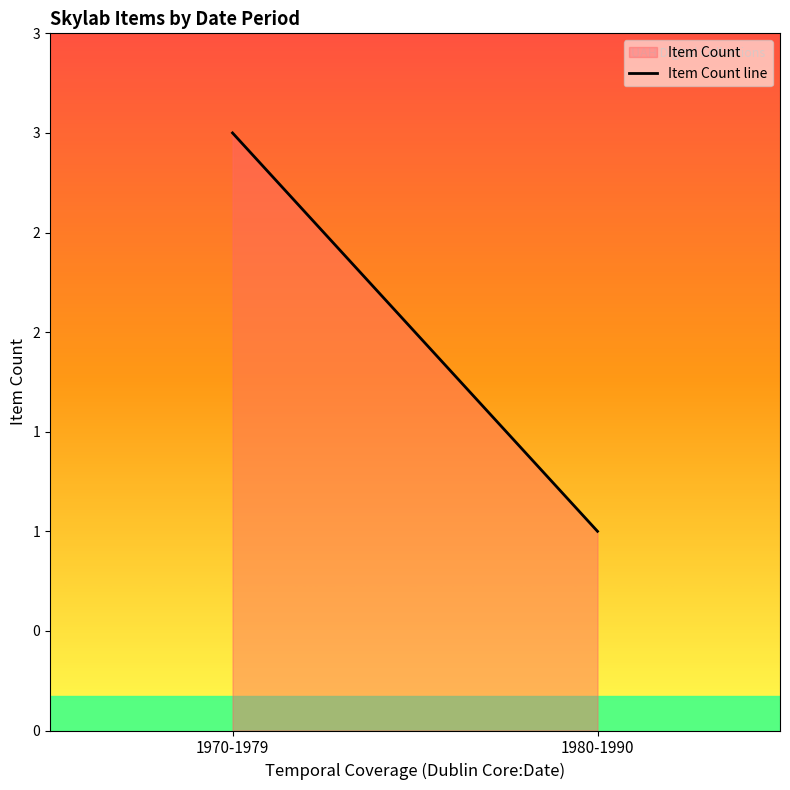

What position from the left is 1980-1990?

2